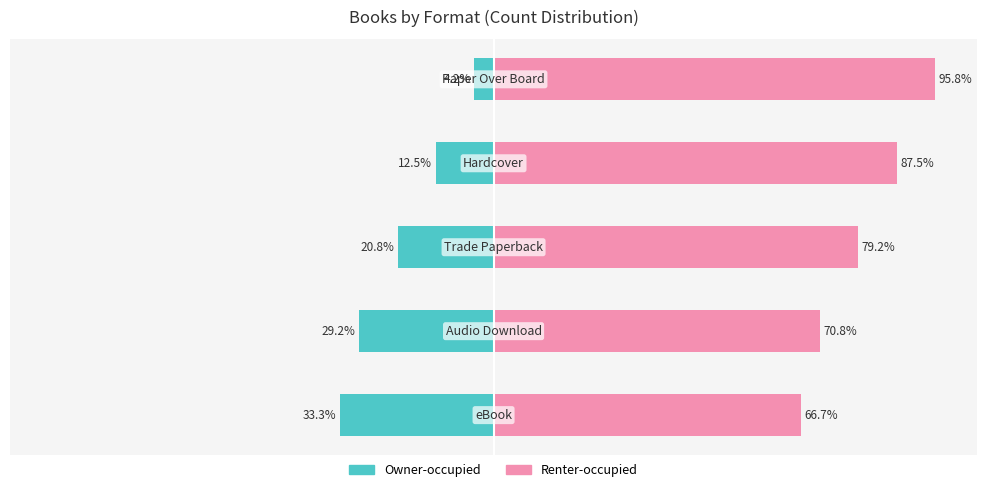

Reading right to left, what are all the values shown in this chart?

Owner-occupied: -4.2	-12.5	-20.8	-29.2	-33.3
Renter-occupied: 95.8	87.5	79.2	70.8	66.7